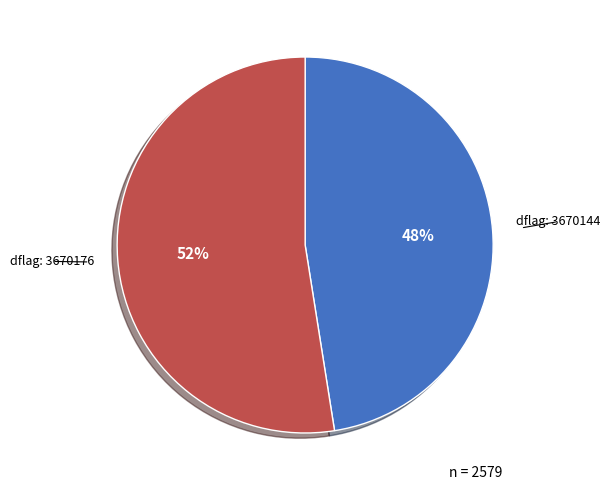

Is there any slice that represents more than half of the pie?

Yes